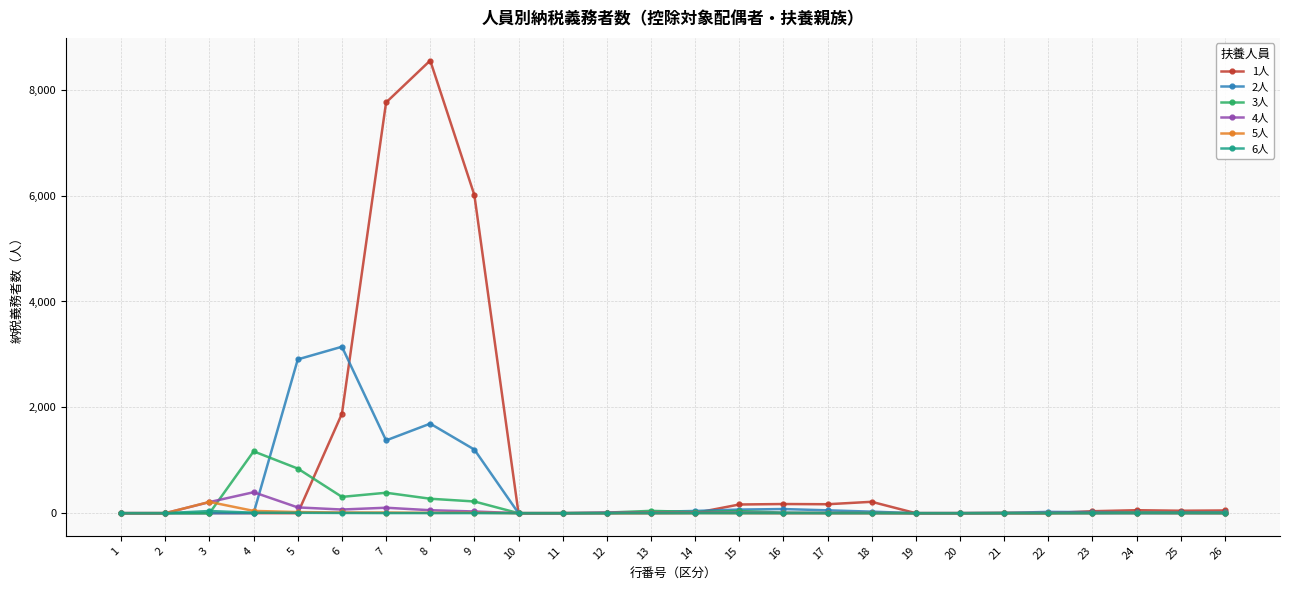

Which series has the largest total across all categories?

1人